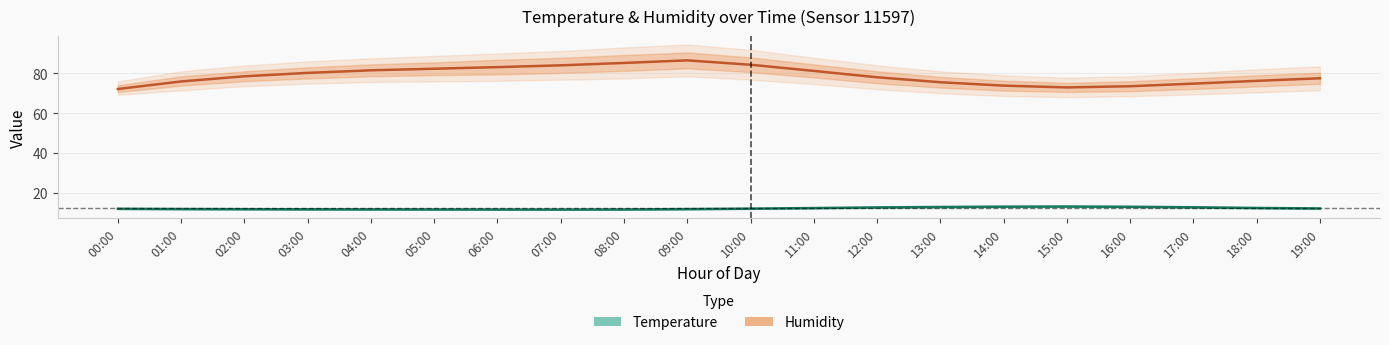

Is the value of Temperature at 02:00 greater than the value of Humidity at 05:00?

No